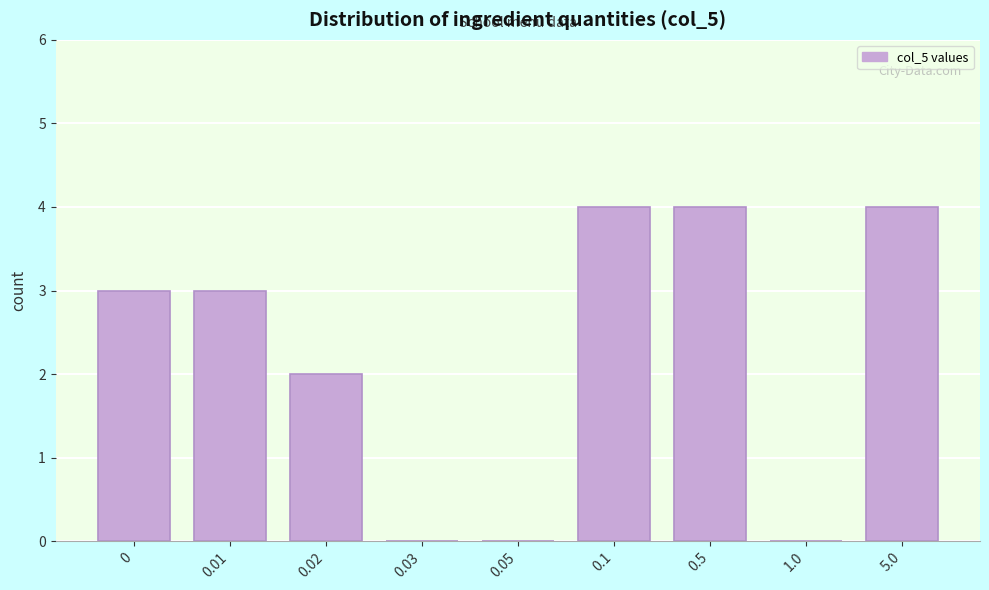

Reading right to left, transcribe all the data shown in this chart.

5.0=4	1.0=0	0.5=4	0.1=4	0.05=0	0.03=0	0.02=2	0.01=3	0=3